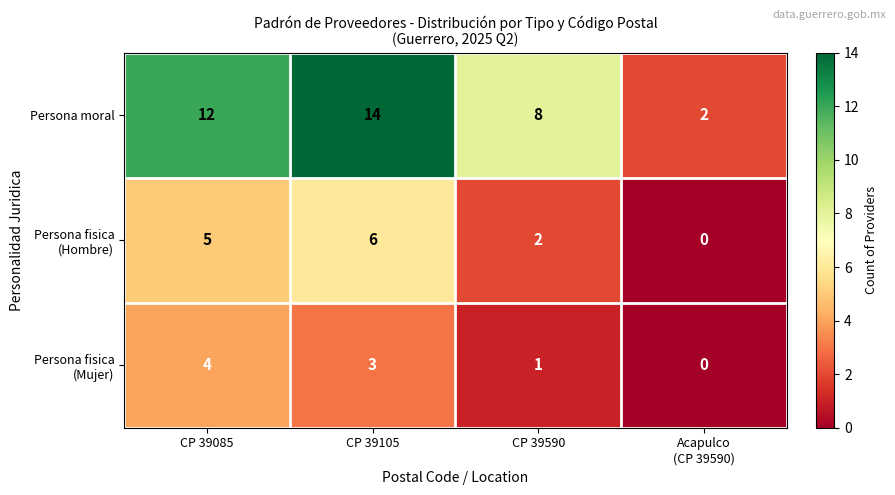

Which series has the widest spread of values?

Persona moral